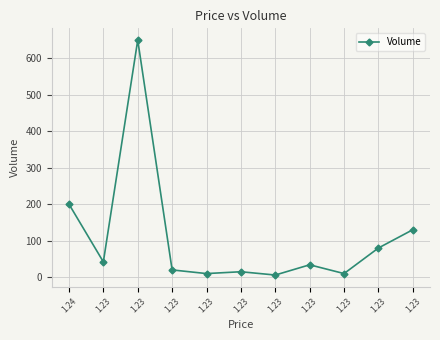

How many lines are shown in the chart?

1